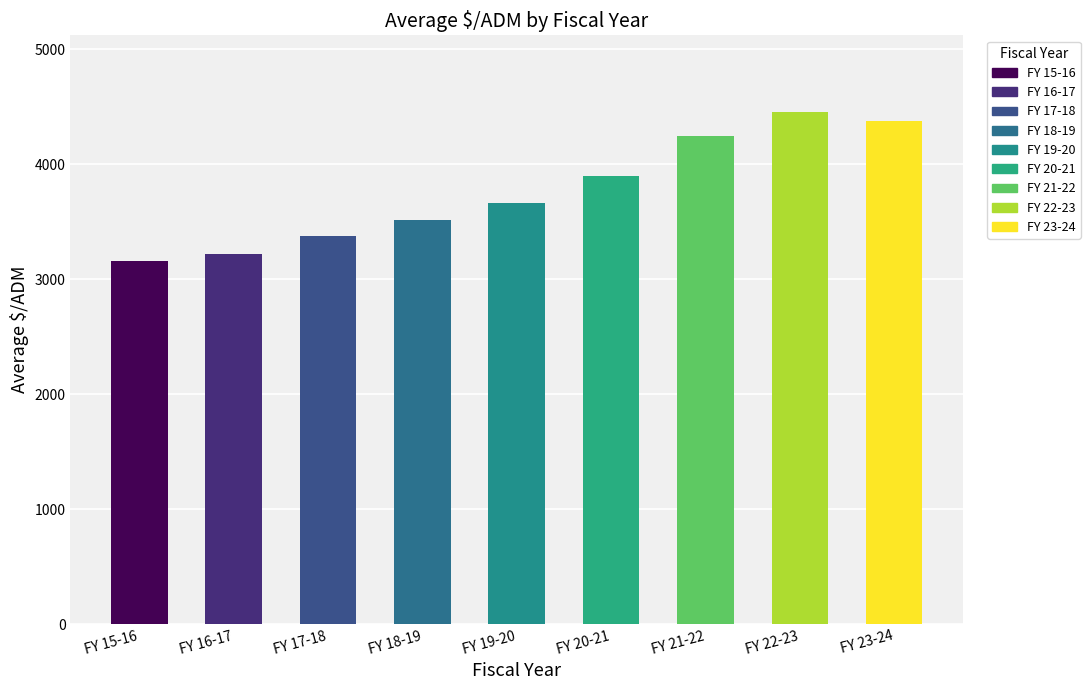

Approximately how many times larger is the value at FY 18-19 compared to FY 20-21?

0.9